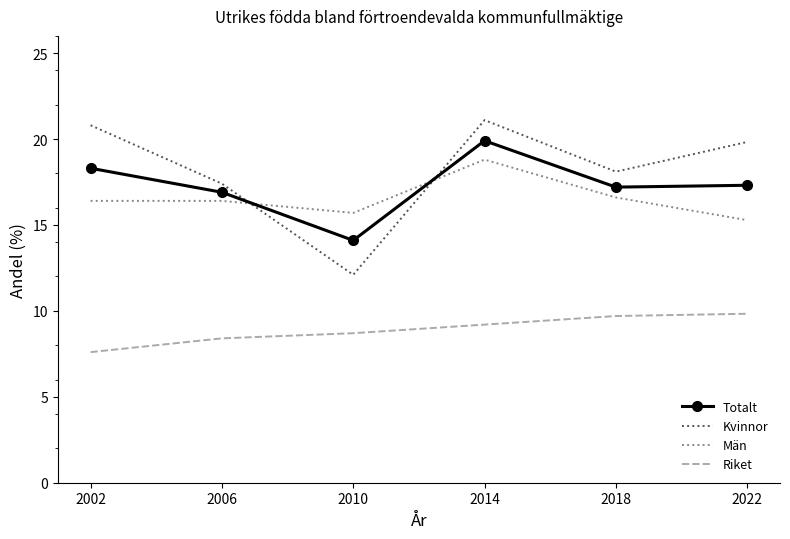

Which series has the largest total across all categories?

Kvinnor